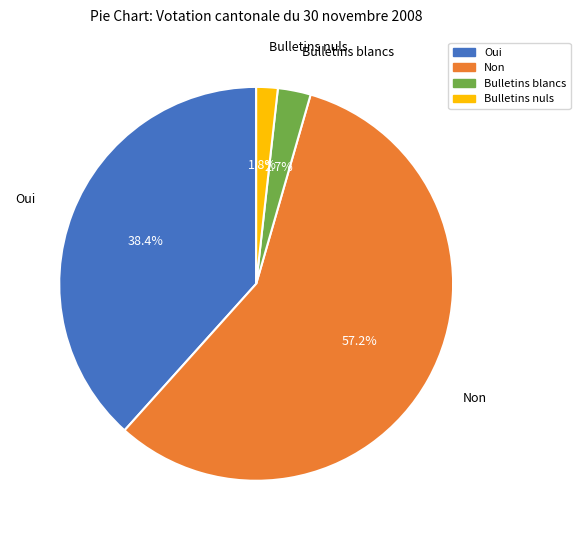

Count the number of slices in the pie.

4